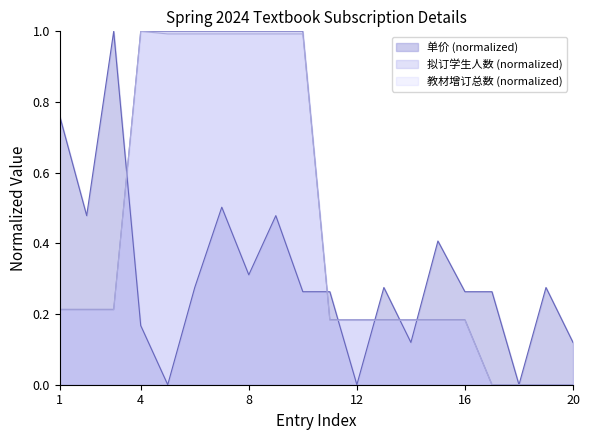

How many positive values does the 单价 series have?

17